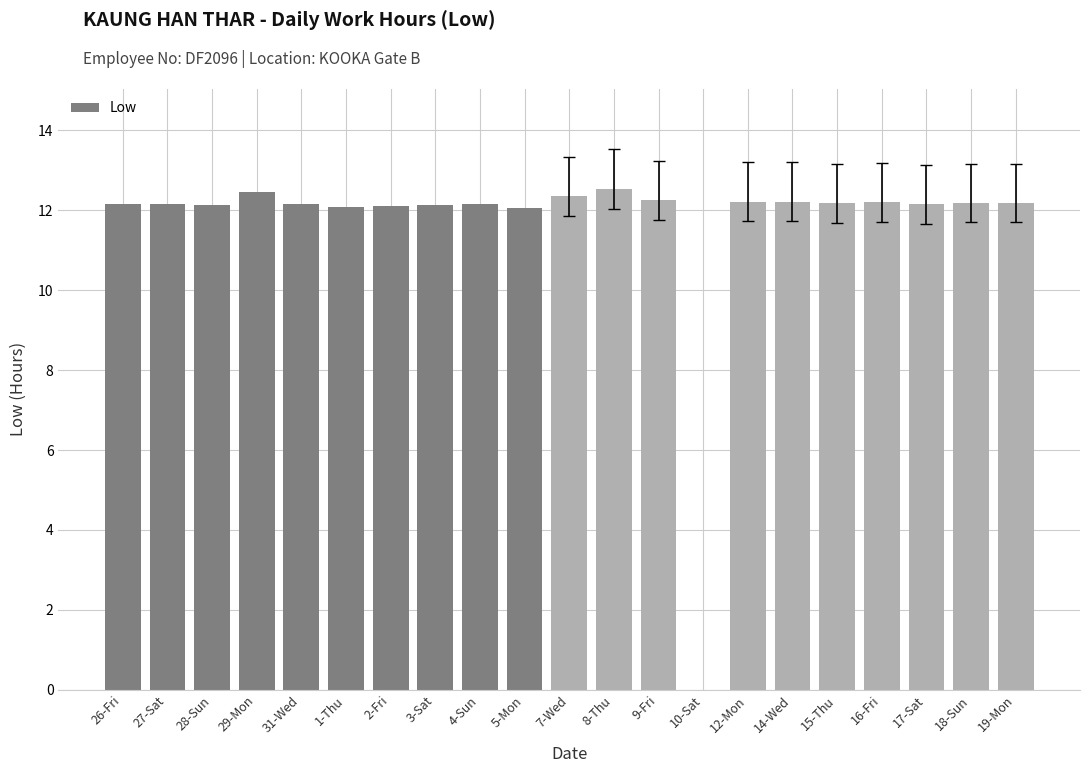

Approximately how many times larger is the value at 3-Sat compared to 4-Sun?

1.0